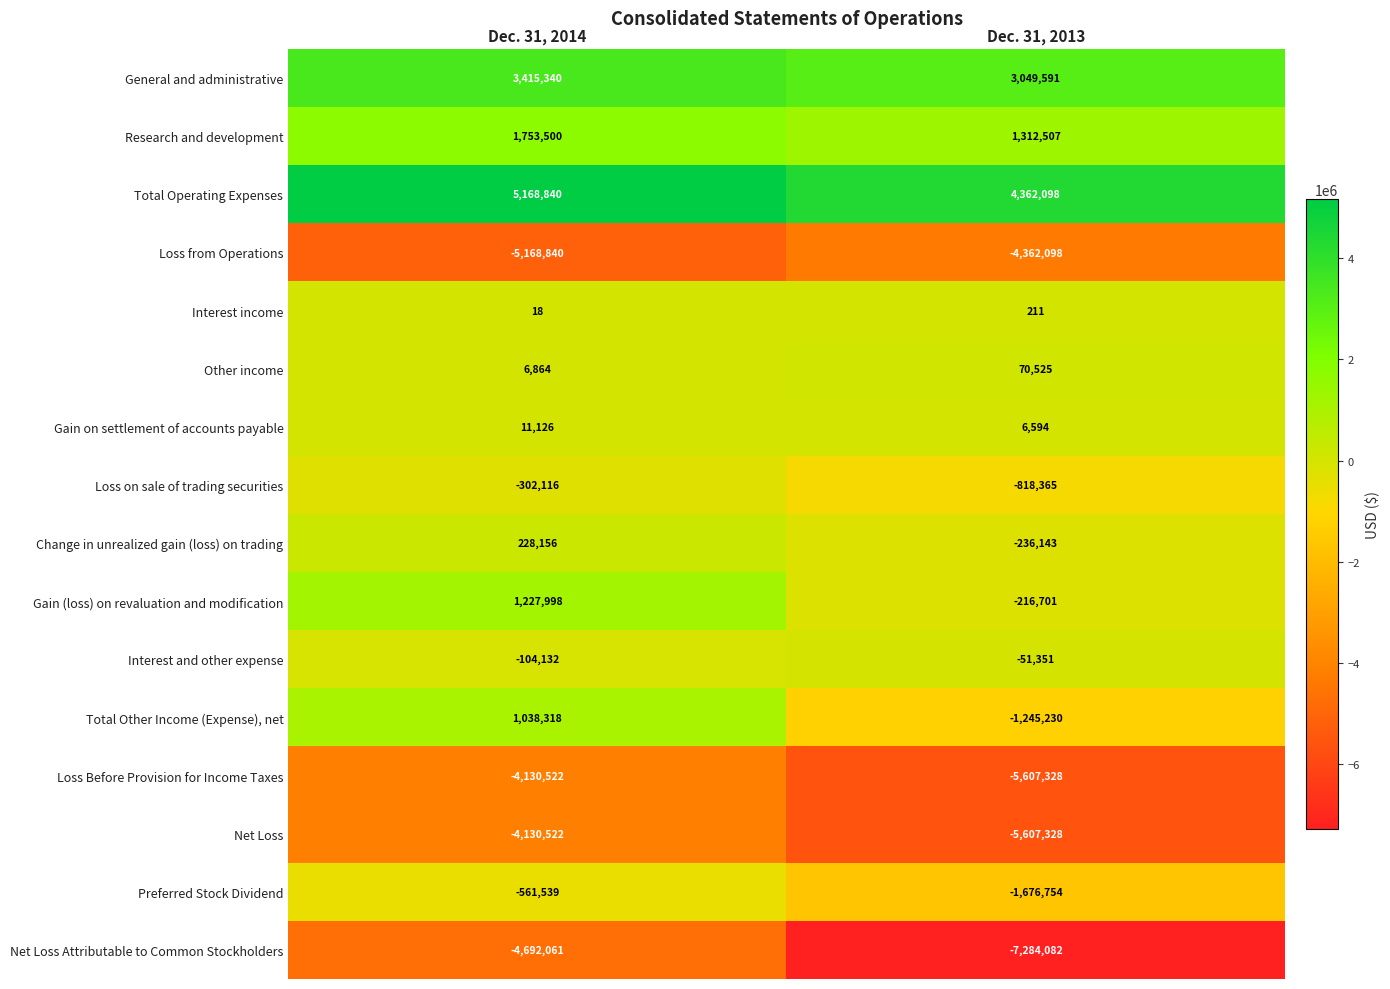

Is the value of Interest and other expense at Dec. 31, 2013 greater than the value of Interest income at Dec. 31, 2014?

No